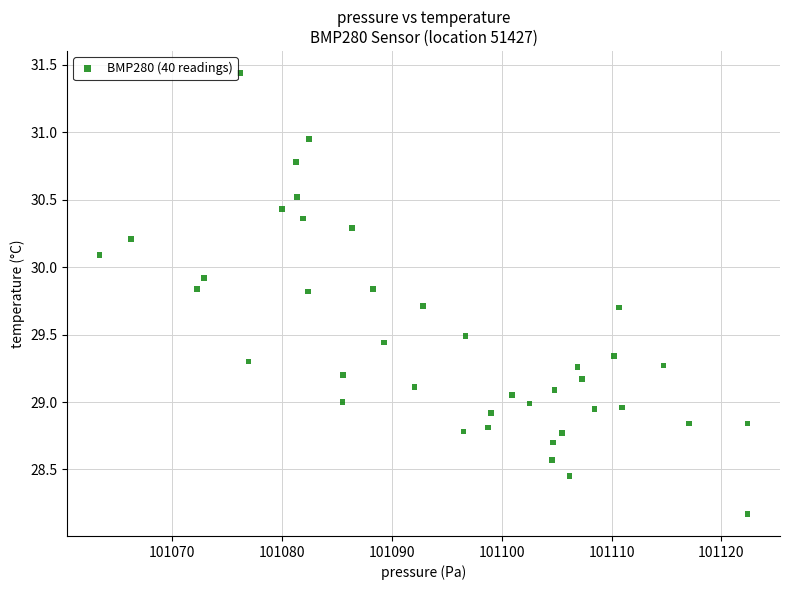

What is the range of X values (max minus min)?

59.0